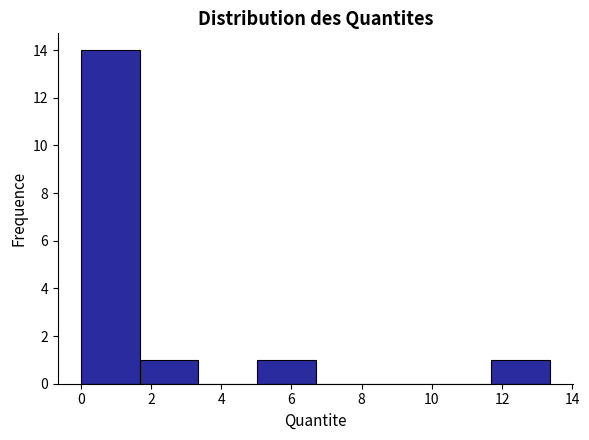

Which range on the x-axis has the tallest bar?

0.0 to 1.6